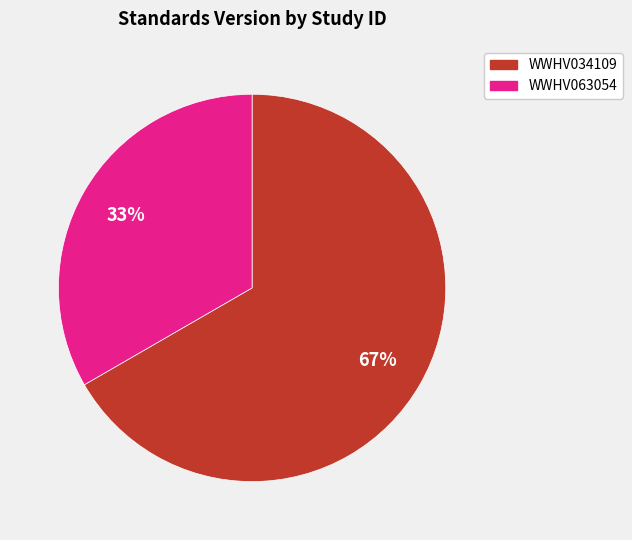

Does WWHV063054 represent more than half of the total?

No